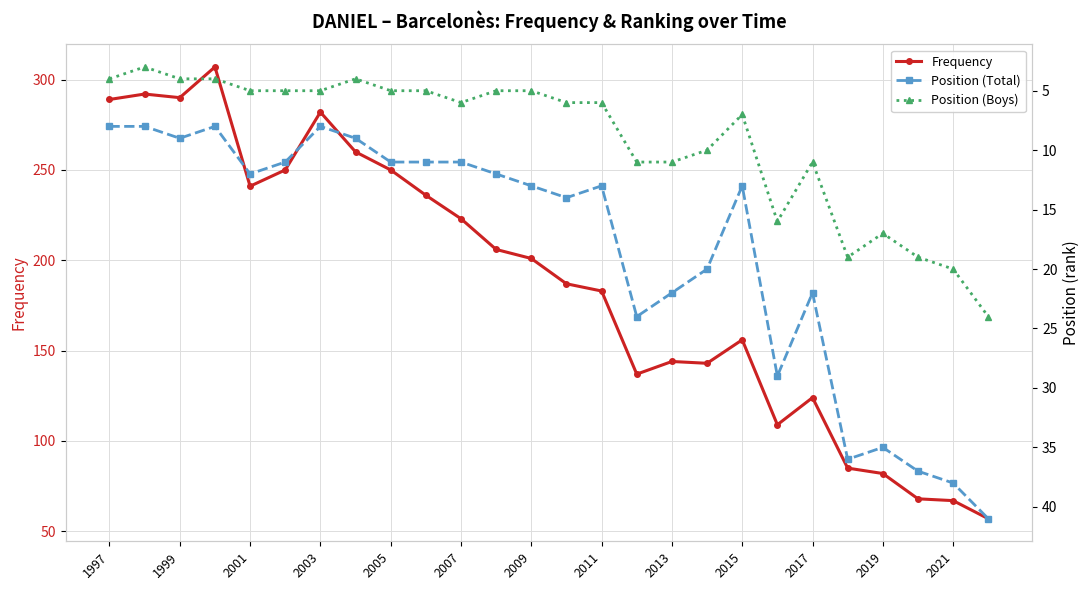

What is the average value of the Position (Total) series?

18